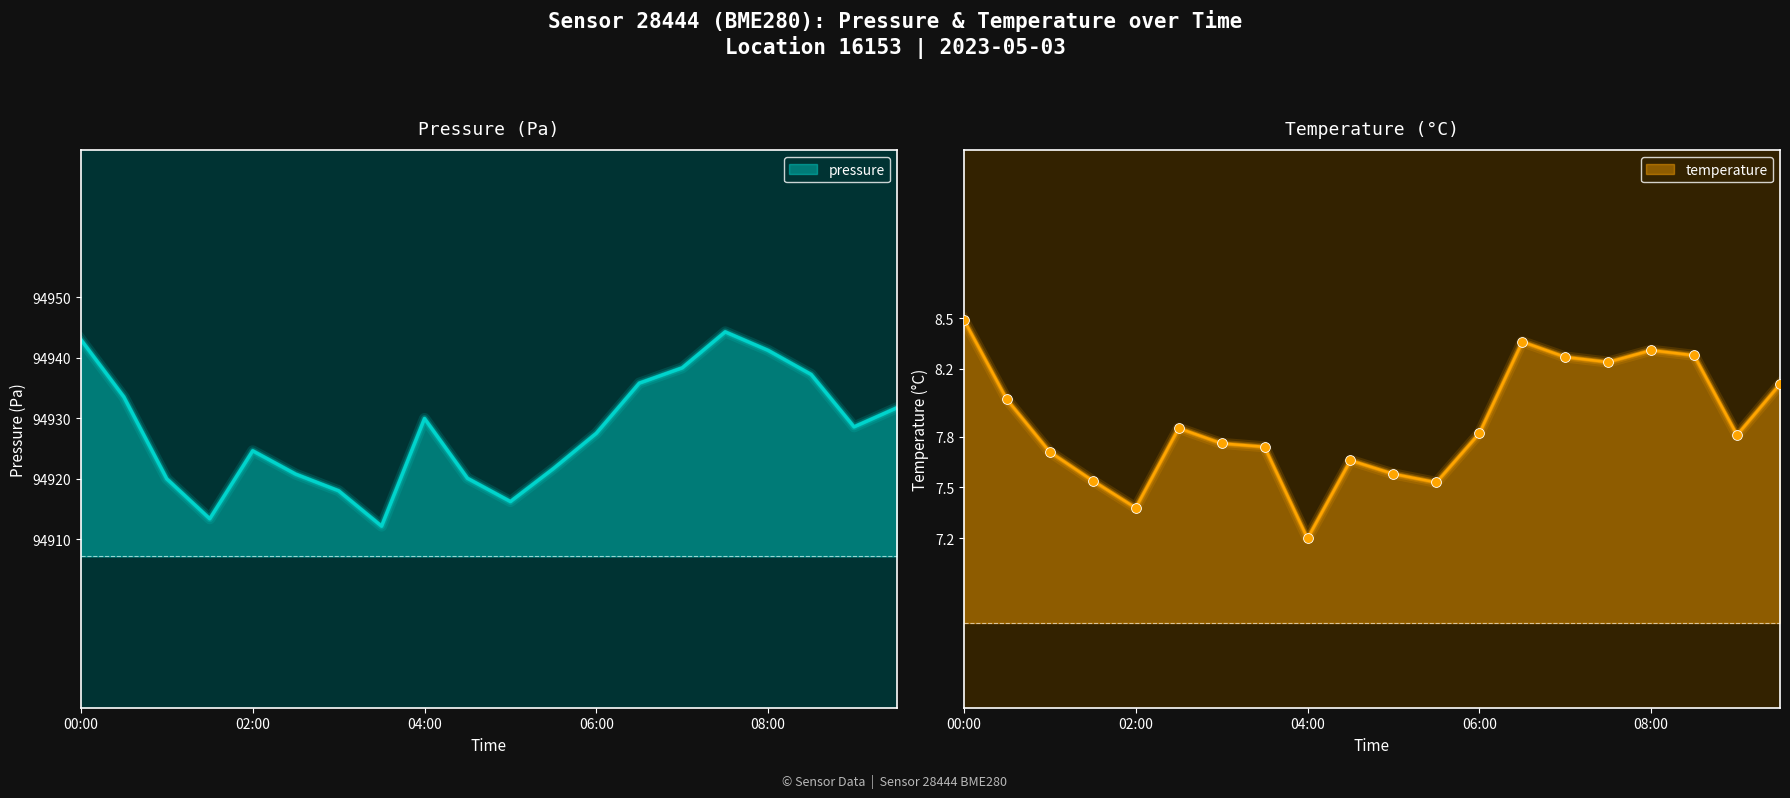

Which series reaches the minimum Y coordinate?

temperature